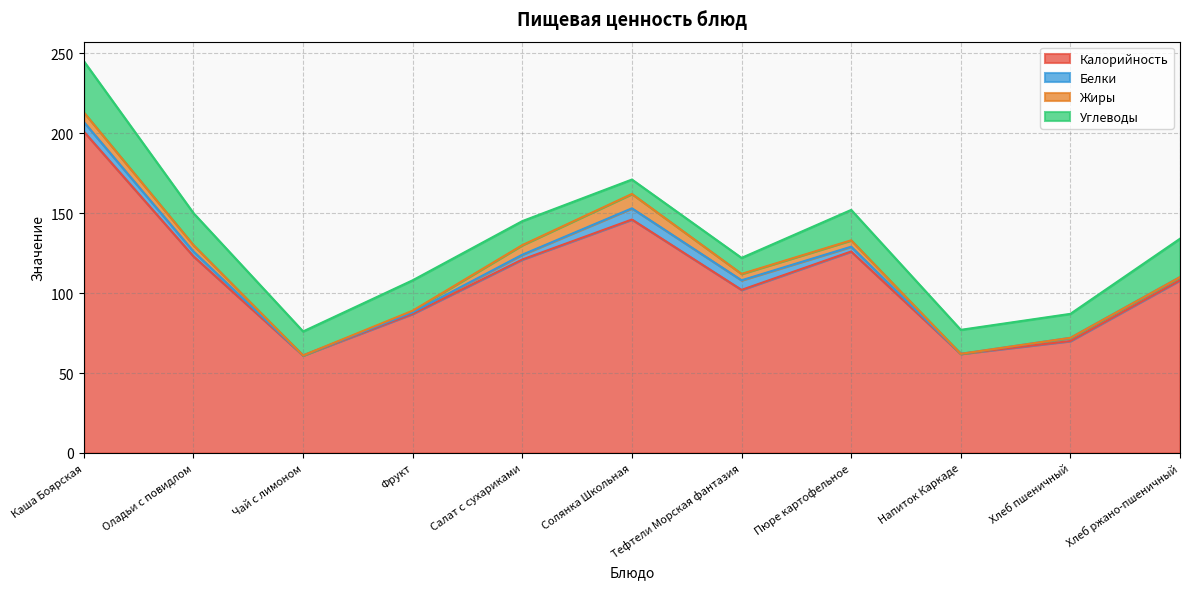

What is the label of the 3rd point from the right?

Напиток Каркаде